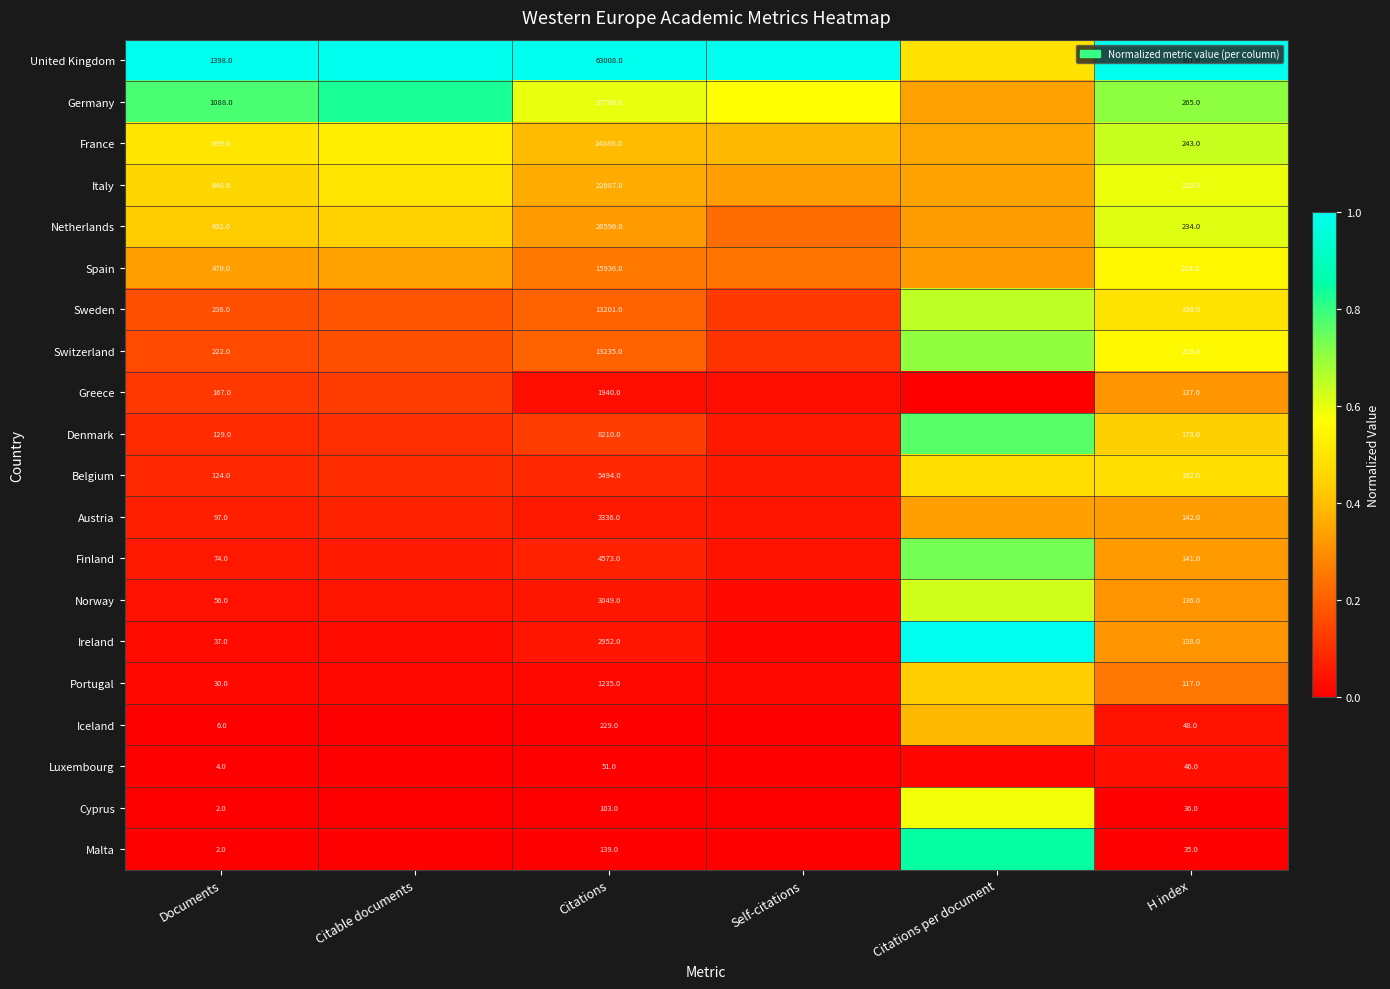

At which category does the chart reach its minimum across all series?

Citations per document